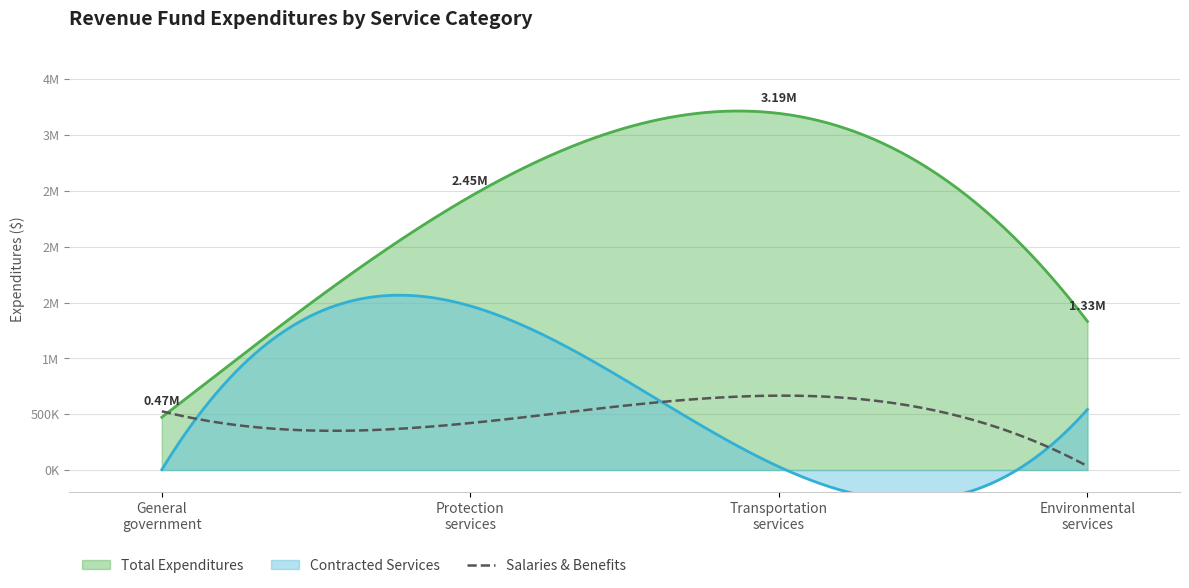

The value of Salaries Wages and Benefits at Environmental services is 54959. True or false?

False